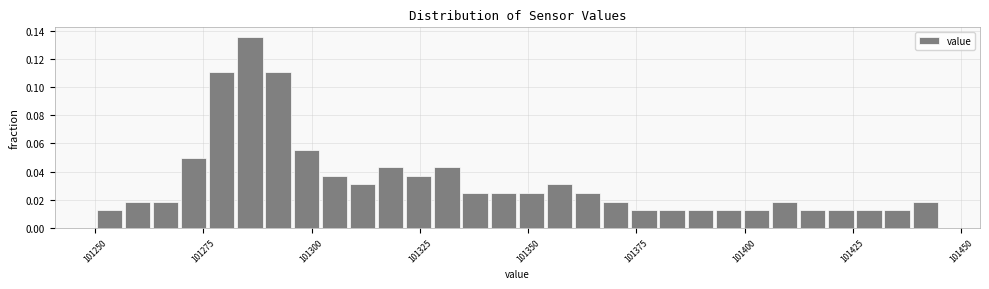

Around what value on the x-axis is the tallest bar? Give the approximate position of its centre, as read against the axis.

101285